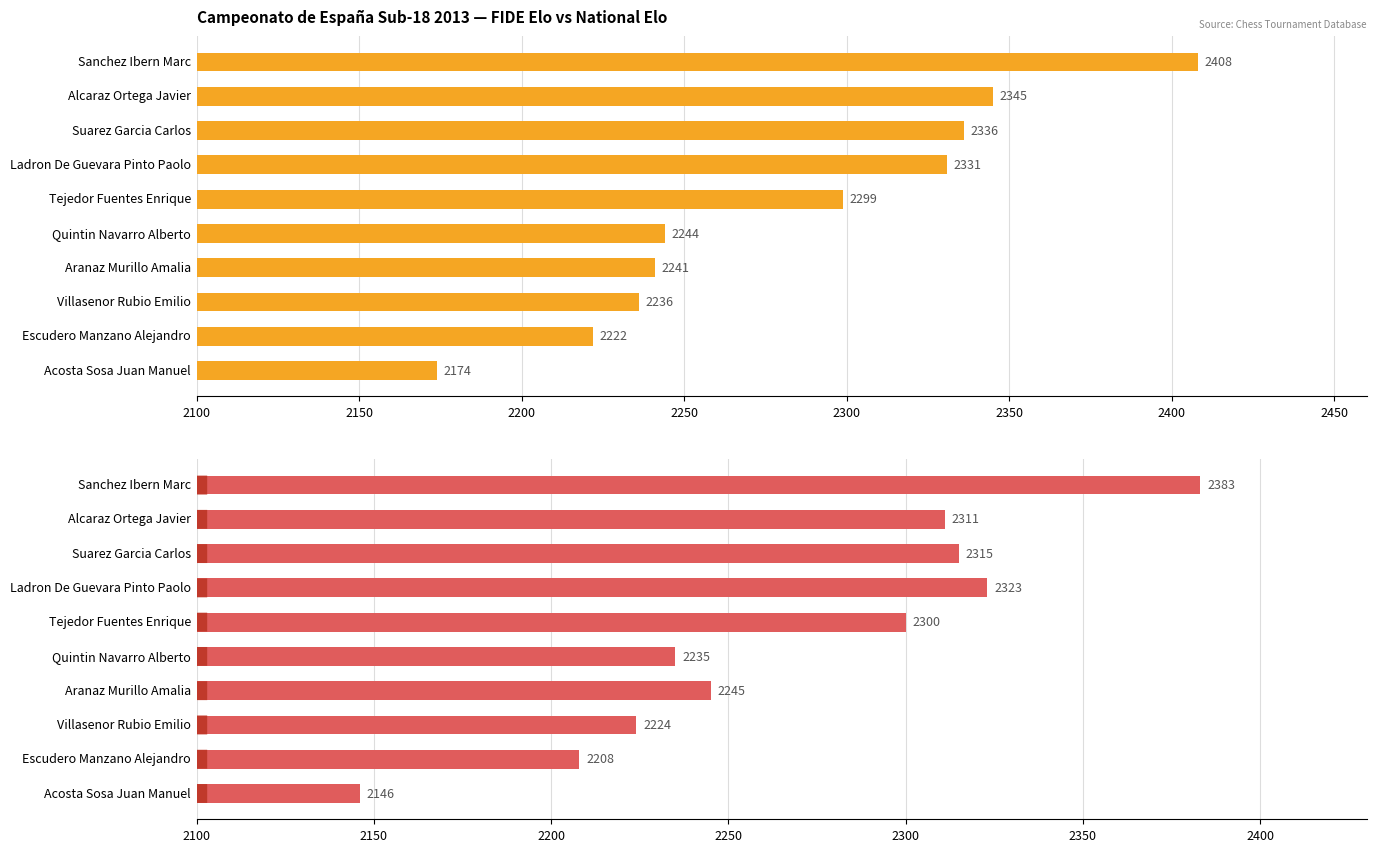

What is the highest value of the FIDE Elo series?

2408